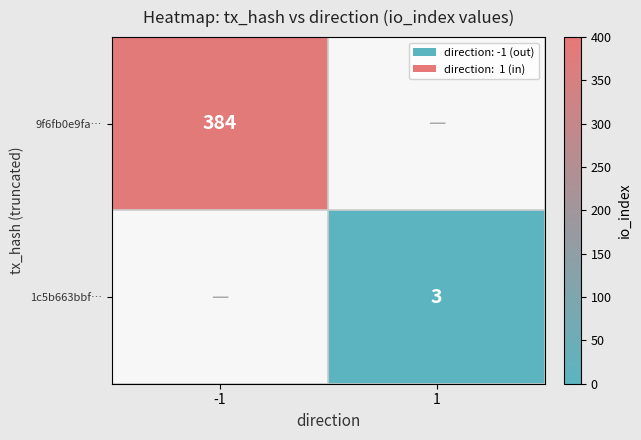

Is it true that 1c5b663bbf… equals 3 at 1?

True